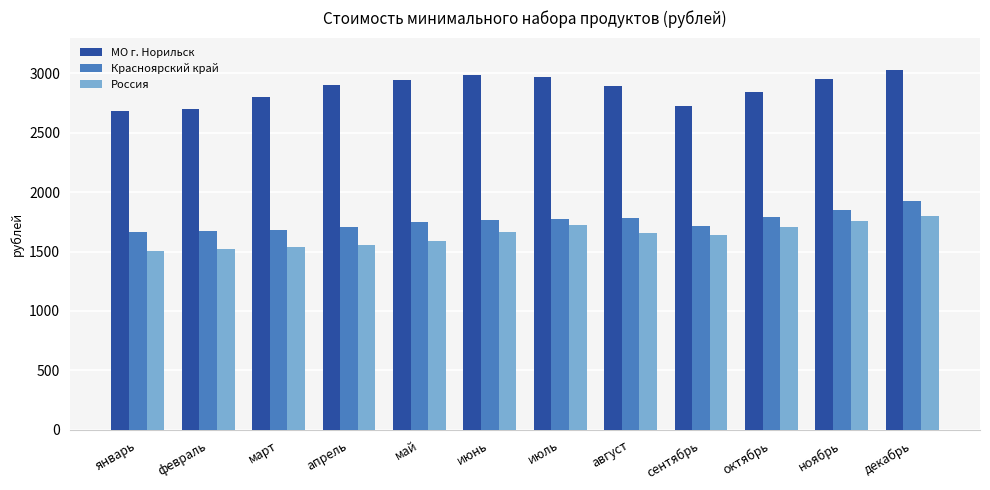

What is the difference between the МО г. Норильск values at сентябрь and август?

162.6